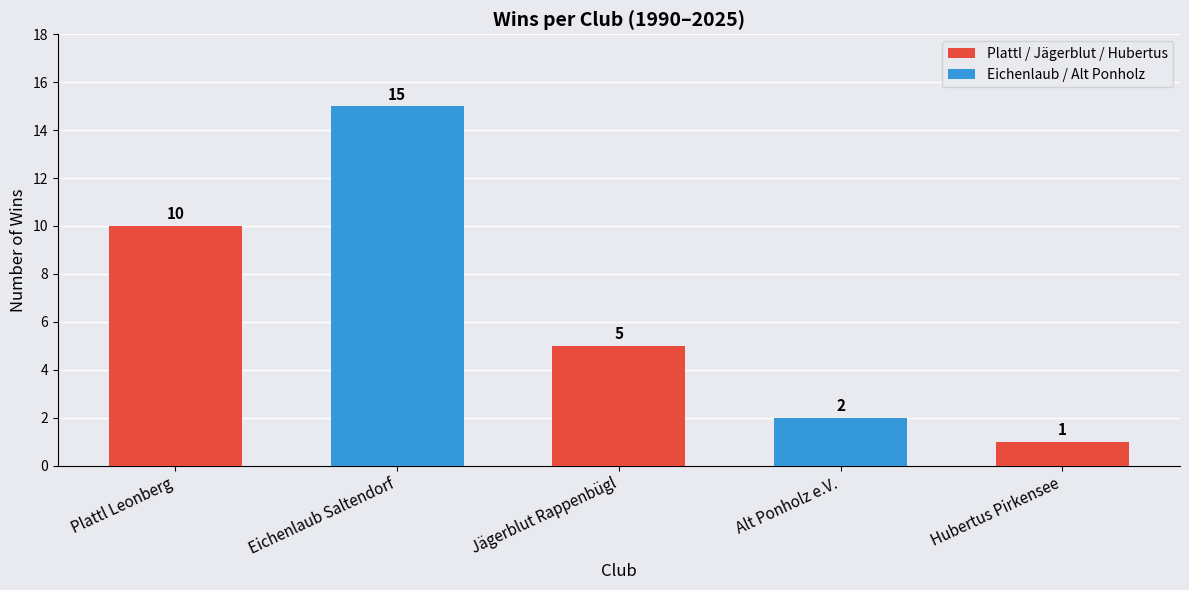

List the labels in order of value, smallest first.

Hubertus Pirkensee, Alt Ponholz e.V., Jägerblut Rappenbügl, Plattl Leonberg, Eichenlaub Saltendorf